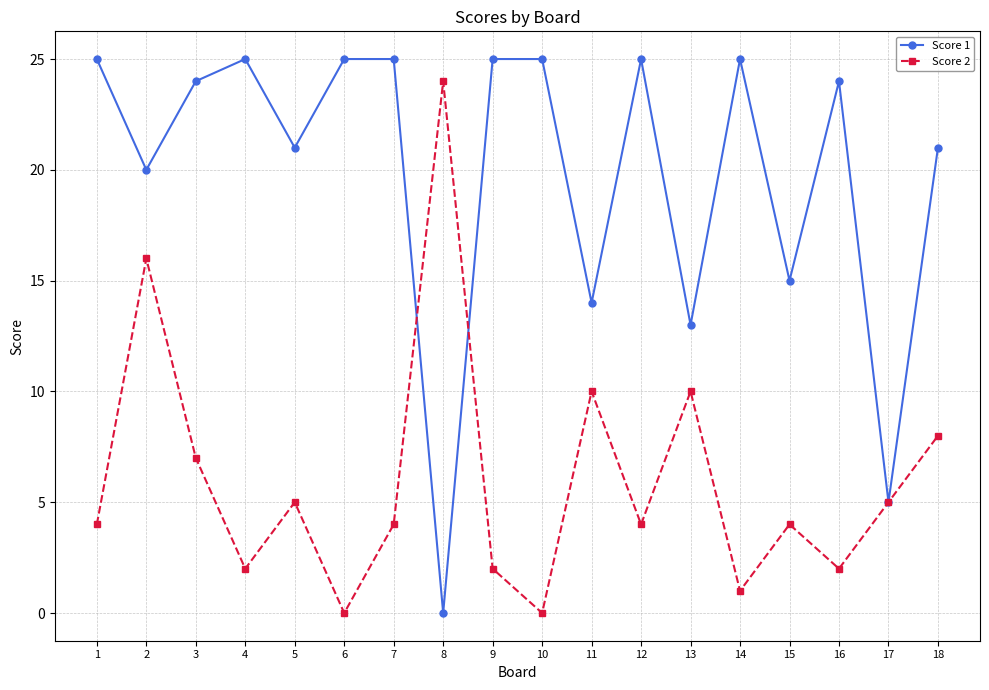

What is the difference between the second highest and second lowest values in the Score 1 series?

20